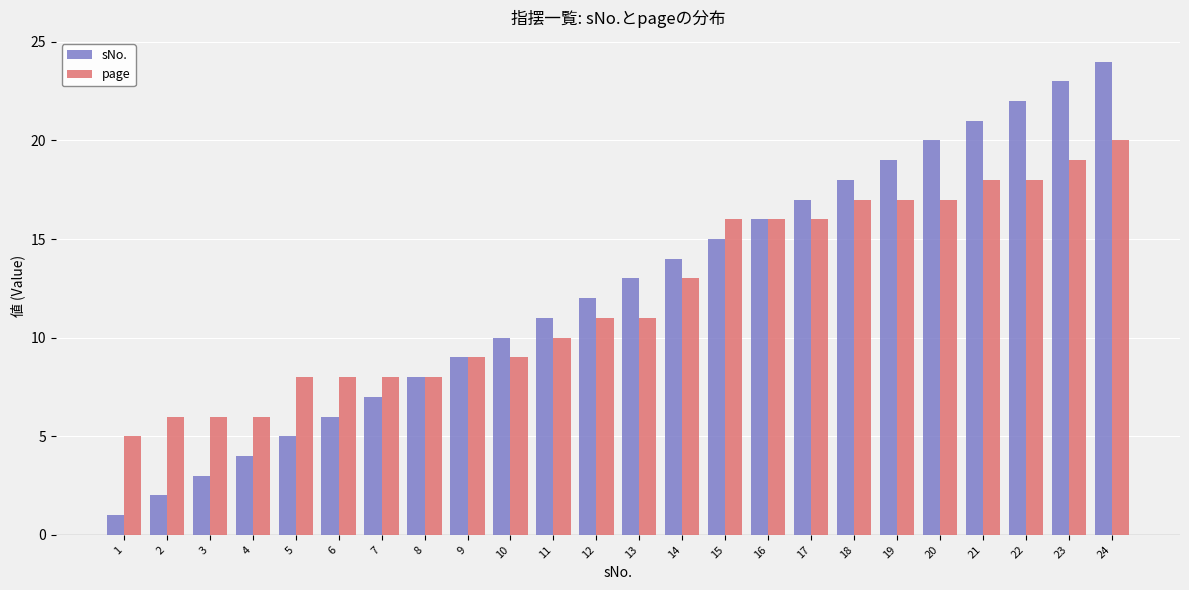

Rank the series at 19 from highest to lowest value.

sNo., page